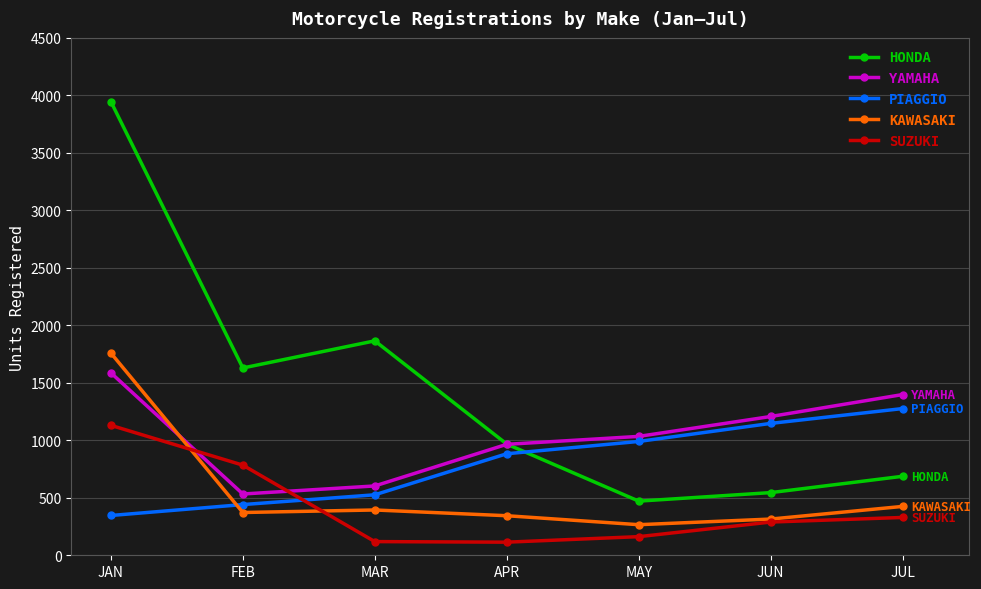

What is the label of the 6th point from the right?

FEB